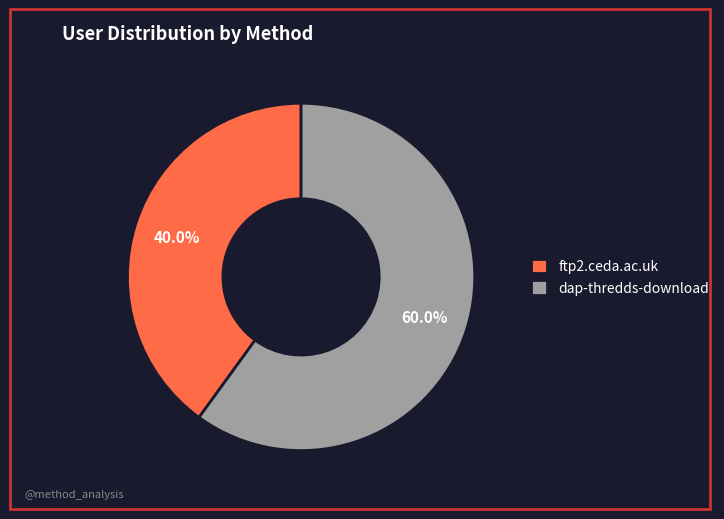

Rank the categories by value from lowest to highest.

ftp2.ceda.ac.uk, dap-thredds-download